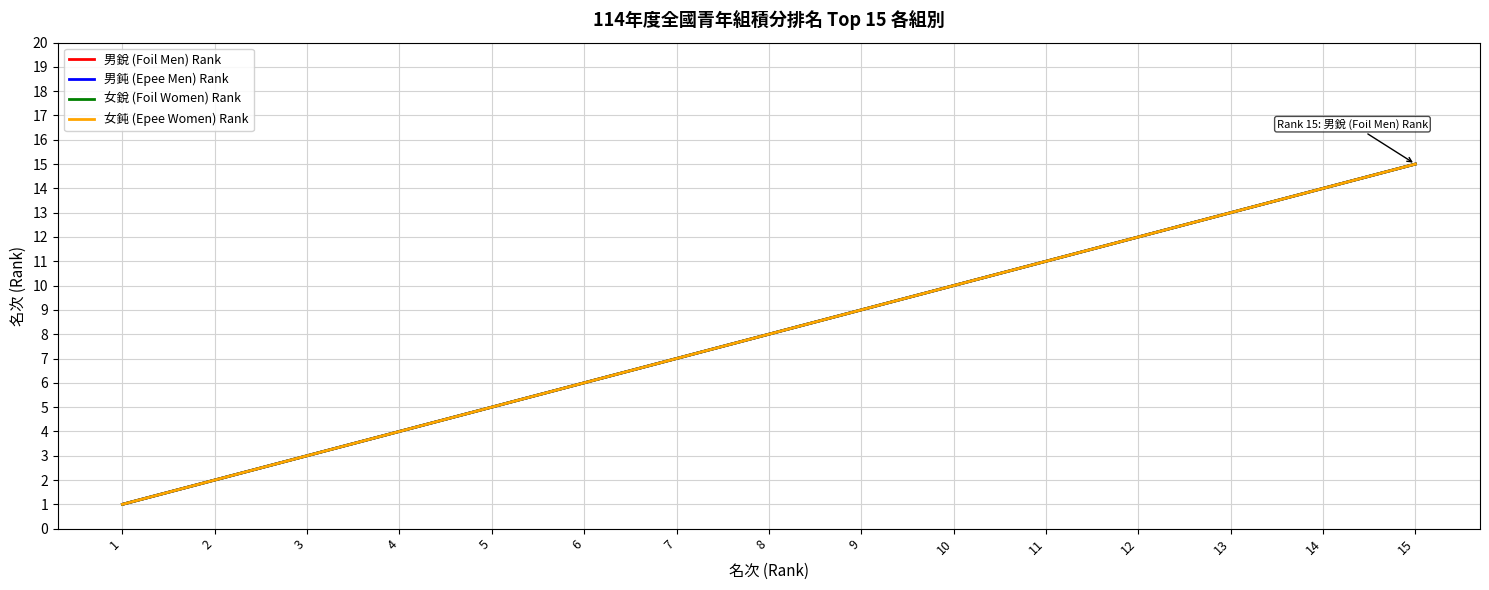

Does the chart display data point markers on the line(s)?

No